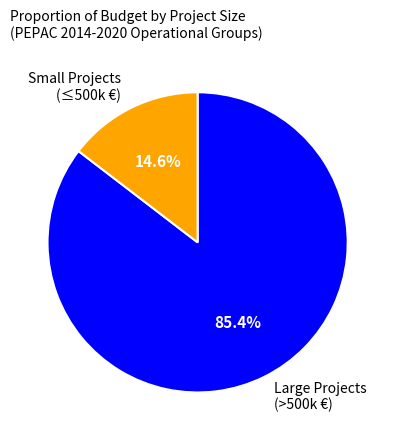

Count the number of slices in the pie.

2